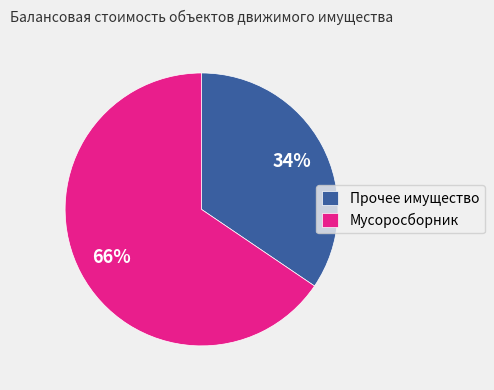

True or false: Прочее имущество accounts for 43% of the total.

False